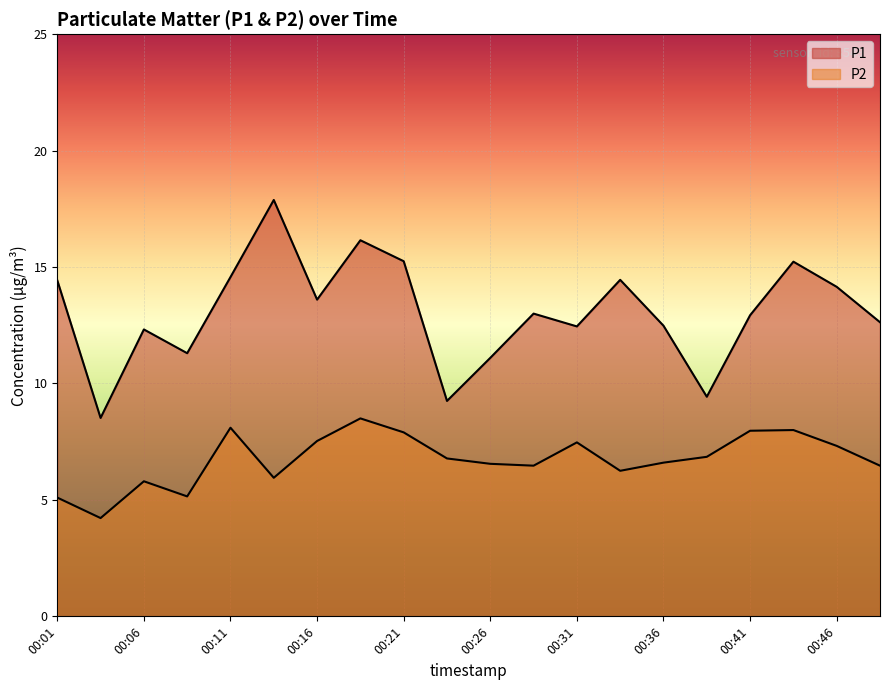

At how many categories does at least one series exceed 12?

15